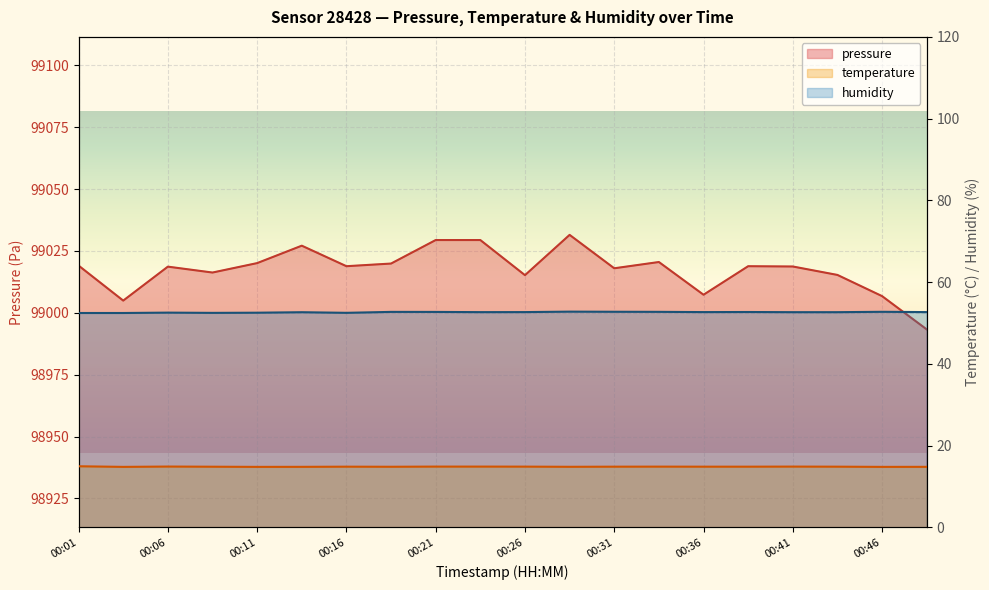

Reading left to right, what are all the values shown in this chart?

pressure: 99019.1	99004.9	99018.7	99016.3	99020.1	99027.1	99018.8	99019.9	99029.4	99029.4	99015.2	99031.5	99018.0	99020.5	99007.3	99018.8	99018.7	99015.3	99006.8	98993.3
temperature: 14.9	14.8	14.9	14.8	14.8	14.8	14.8	14.8	14.9	14.9	14.9	14.8	14.8	14.9	14.8	14.8	14.9	14.8	14.8	14.8
humidity: 52.5	52.5	52.5	52.5	52.5	52.6	52.5	52.7	52.7	52.7	52.7	52.8	52.8	52.7	52.7	52.7	52.6	52.6	52.7	52.7